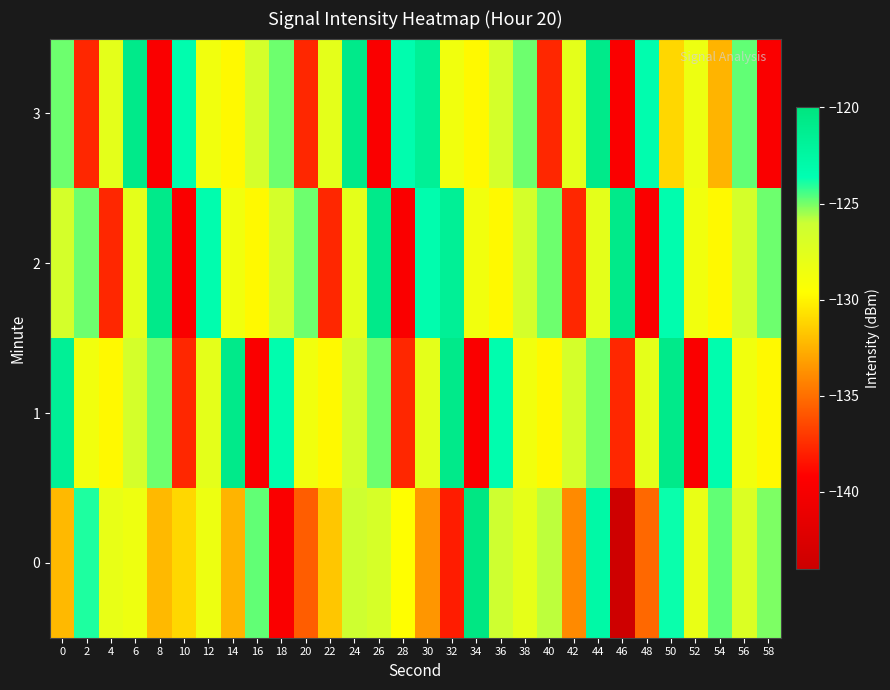

What is the total value across all series at 32?

-509.2